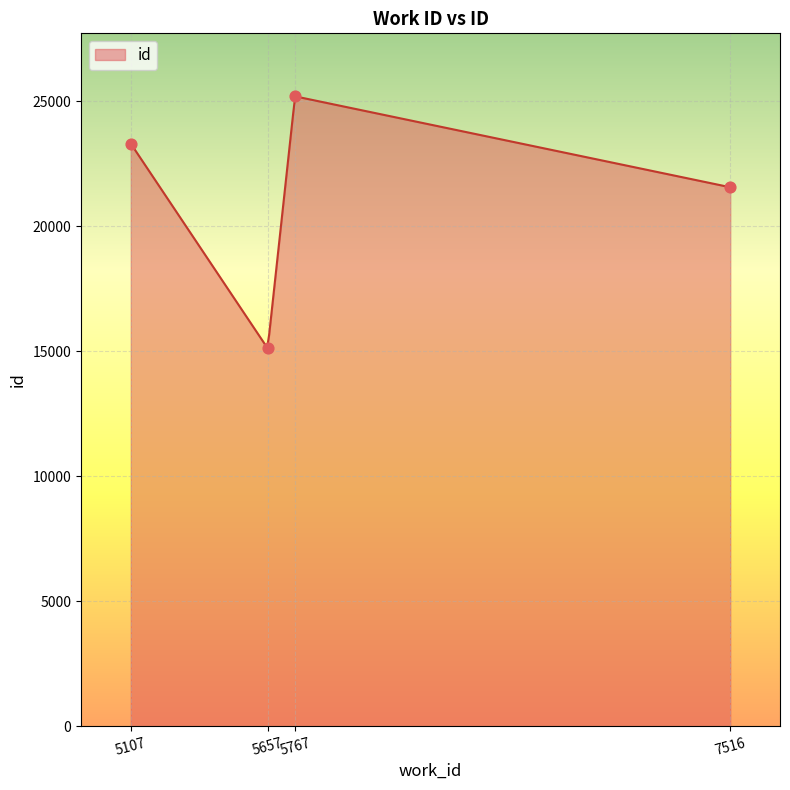

Which has a higher value, 5107 or 7516?

5107